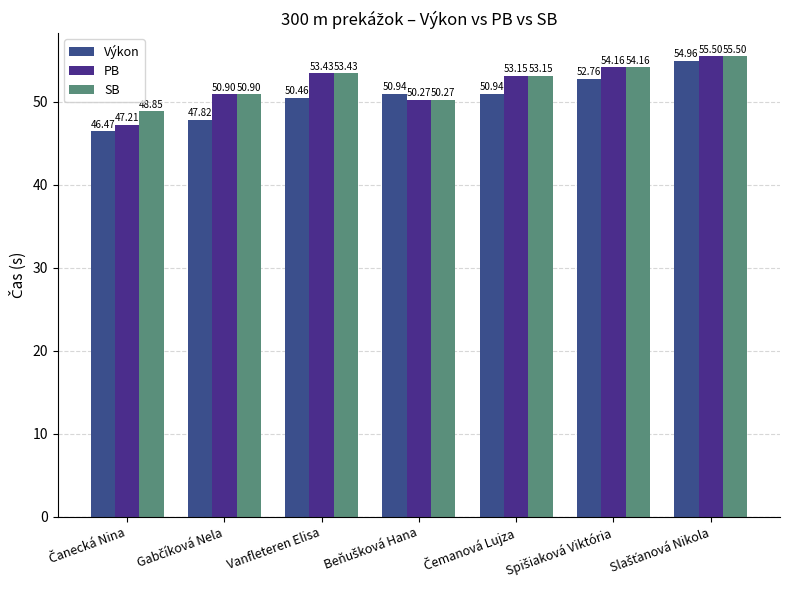

How many data points in SB are less than 53?

3